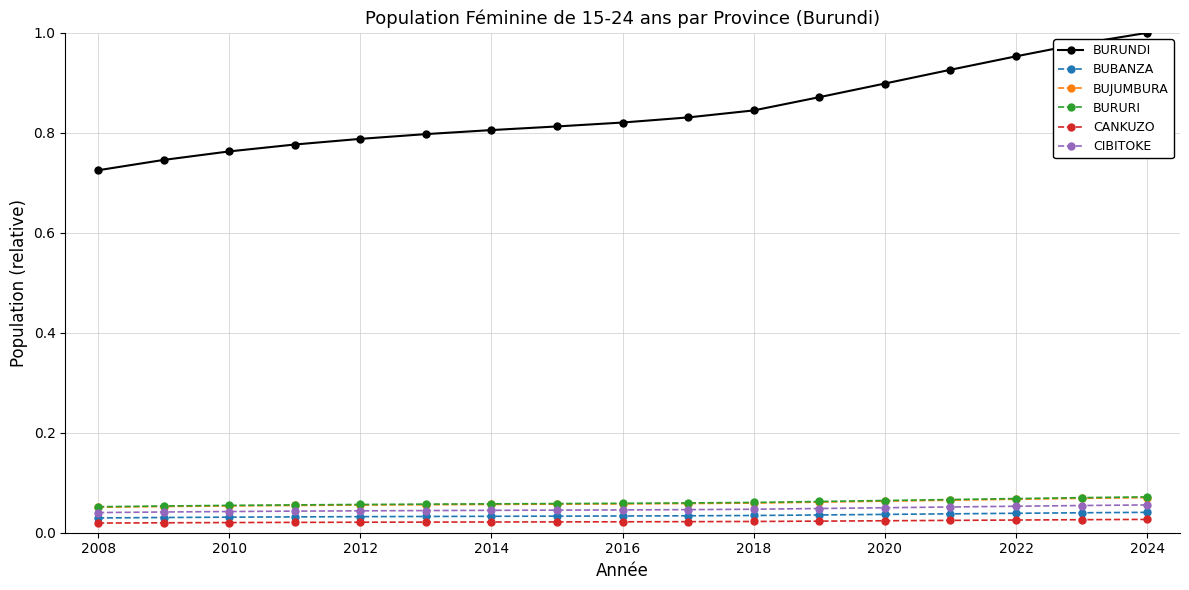

Which series has the largest total across all categories?

BURUNDI